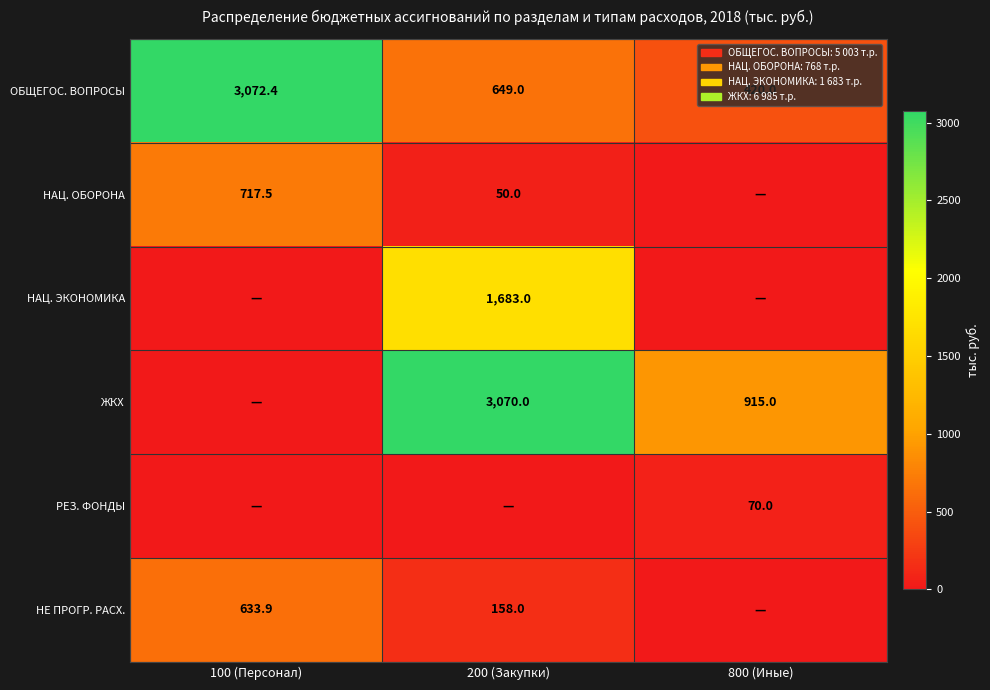

The value of НАЦ. ЭКОНОМИКА at 200 (Закупки) is 830.3. True or false?

False